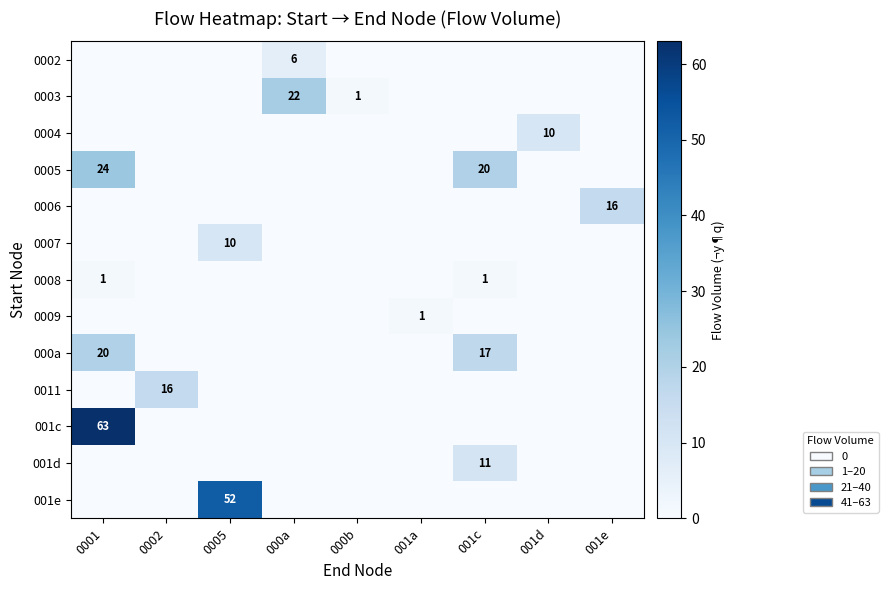

What is the spread (max minus min) of values at 000b?

1